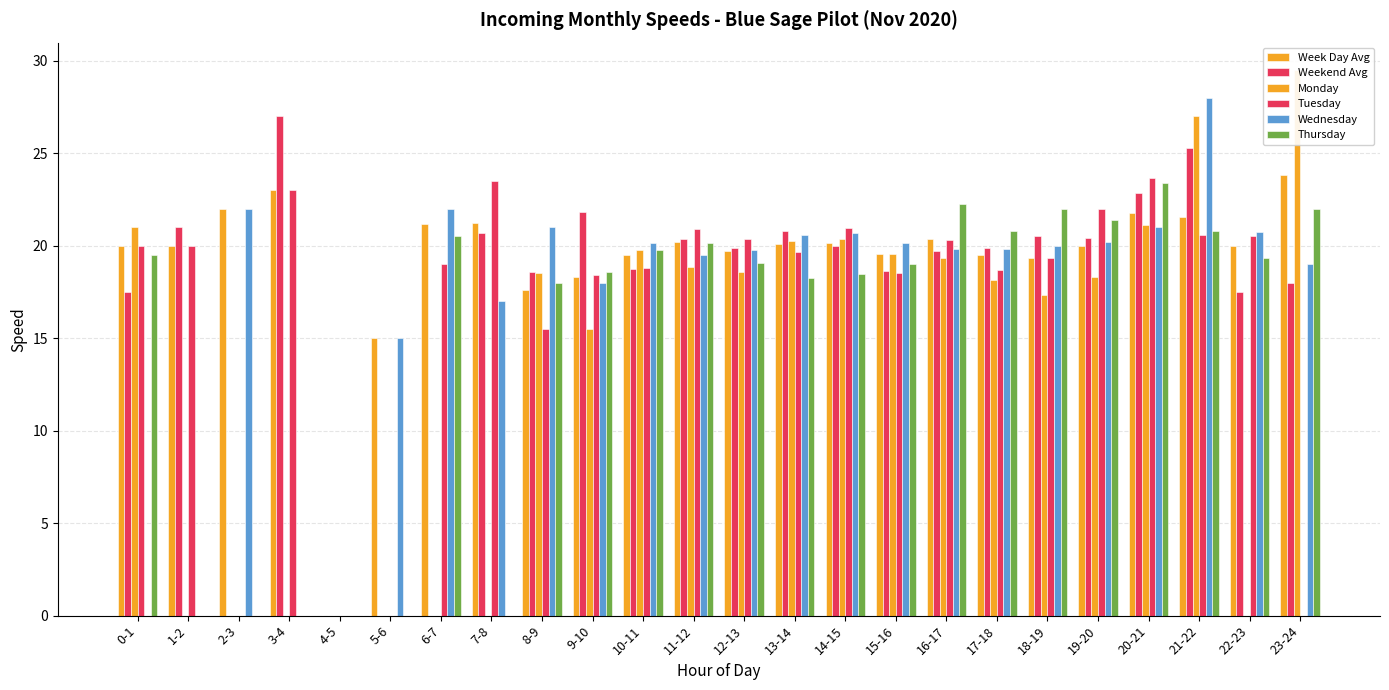

Reading right to left, list all the values displayed in this chart.

Week Day Avg: 23-24=23.8	22-23=20.0	21-22=21.6	20-21=21.8	19-20=20.0	18-19=19.3	17-18=19.5	16-17=20.4	15-16=19.6	14-15=20.1	13-14=20.1	12-13=19.7	11-12=20.2	10-11=19.5	9-10=18.3	8-9=17.6	7-8=21.2	6-7=21.2	5-6=15.0	4-5=0.0	3-4=23.0	2-3=22.0	1-2=20.0	0-1=20.0
Weekend Avg: 23-24=18.0	22-23=17.5	21-22=25.3	20-21=22.9	19-20=20.4	18-19=20.5	17-18=19.9	16-17=19.7	15-16=18.6	14-15=20.0	13-14=20.8	12-13=19.9	11-12=20.4	10-11=18.7	9-10=21.8	8-9=18.6	7-8=20.7	6-7=0.0	5-6=0.0	4-5=0.0	3-4=27.0	2-3=0.0	1-2=21.0	0-1=17.5
Monday: 23-24=29.5	22-23=0.0	21-22=27.0	20-21=21.1	19-20=18.3	18-19=17.3	17-18=18.1	16-17=19.4	15-16=19.5	14-15=20.4	13-14=20.3	12-13=18.6	11-12=18.9	10-11=19.8	9-10=15.5	8-9=18.5	7-8=0.0	6-7=0.0	5-6=0.0	4-5=0.0	3-4=0.0	2-3=0.0	1-2=0.0	0-1=21.0
Tuesday: 23-24=0.0	22-23=20.5	21-22=20.6	20-21=23.7	19-20=22.0	18-19=19.3	17-18=18.7	16-17=20.3	15-16=18.5	14-15=20.9	13-14=19.6	12-13=20.4	11-12=20.9	10-11=18.8	9-10=18.4	8-9=15.5	7-8=23.5	6-7=19.0	5-6=0.0	4-5=0.0	3-4=23.0	2-3=0.0	1-2=20.0	0-1=20.0
Wednesday: 23-24=19.0	22-23=20.8	21-22=28.0	20-21=21.0	19-20=20.2	18-19=20.0	17-18=19.8	16-17=19.8	15-16=20.1	14-15=20.7	13-14=20.6	12-13=19.8	11-12=19.5	10-11=20.1	9-10=18.0	8-9=21.0	7-8=17.0	6-7=22.0	5-6=15.0	4-5=0.0	3-4=0.0	2-3=22.0	1-2=0.0	0-1=0.0
Thursday: 23-24=22.0	22-23=19.3	21-22=20.8	20-21=23.4	19-20=21.4	18-19=22.0	17-18=20.8	16-17=22.2	15-16=19.0	14-15=18.4	13-14=18.2	12-13=19.1	11-12=20.1	10-11=19.8	9-10=18.6	8-9=18.0	7-8=0.0	6-7=20.5	5-6=0.0	4-5=0.0	3-4=0.0	2-3=0.0	1-2=0.0	0-1=19.5